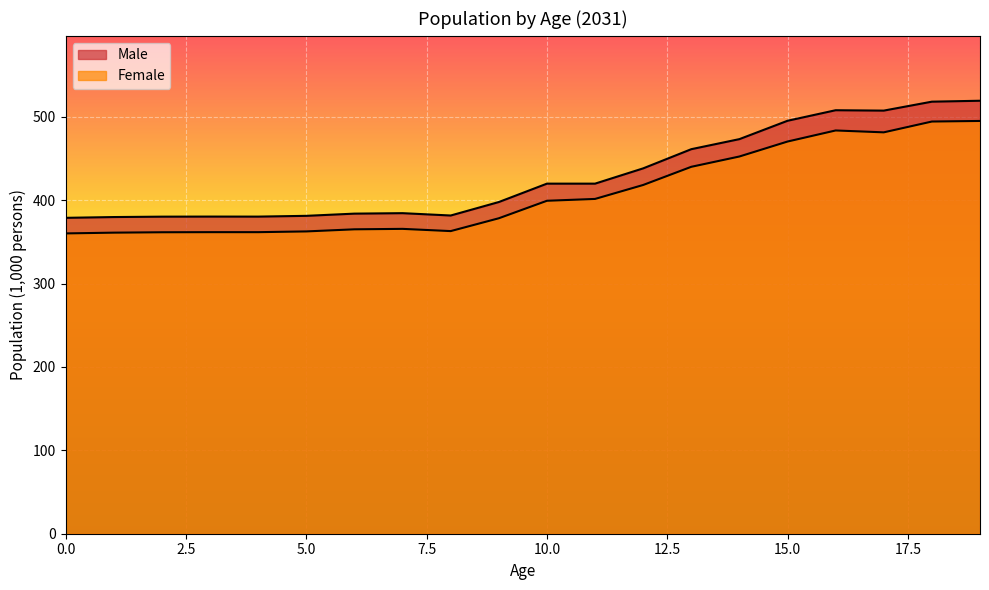

What is the value of the Female point at the 2nd from the left?

361.1